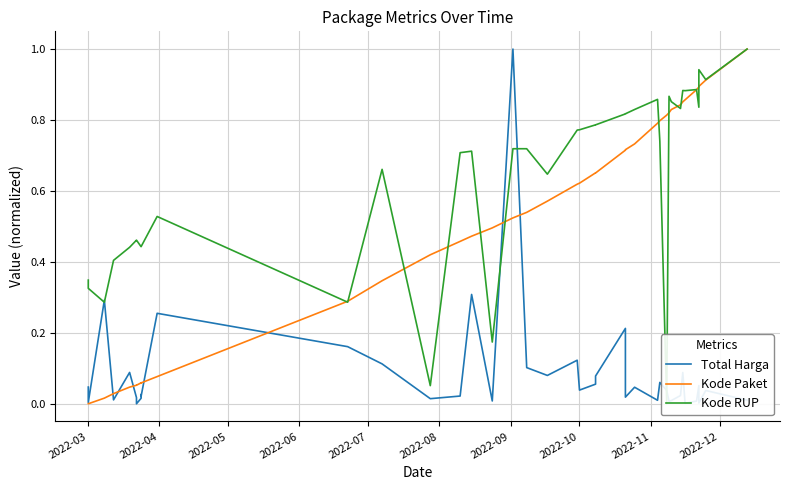

How many data points does each series have?

40